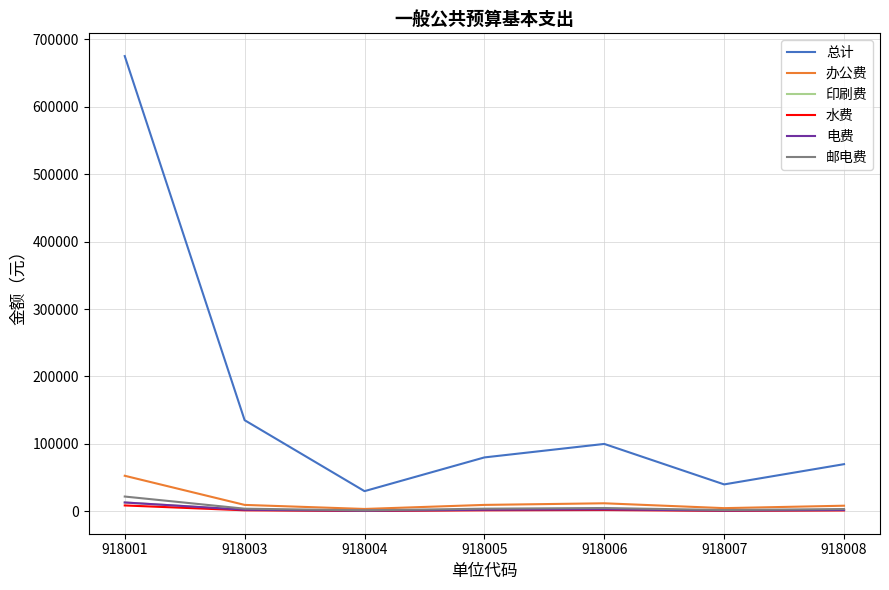

True or false: 印刷费 has more than 2 interior local peaks.

False